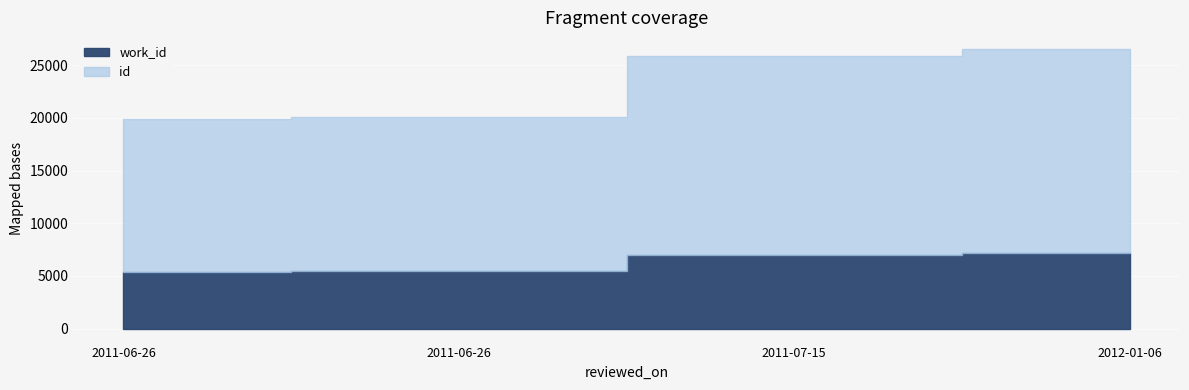

What is the difference between the highest and lowest values at 2012-01-06?

12241